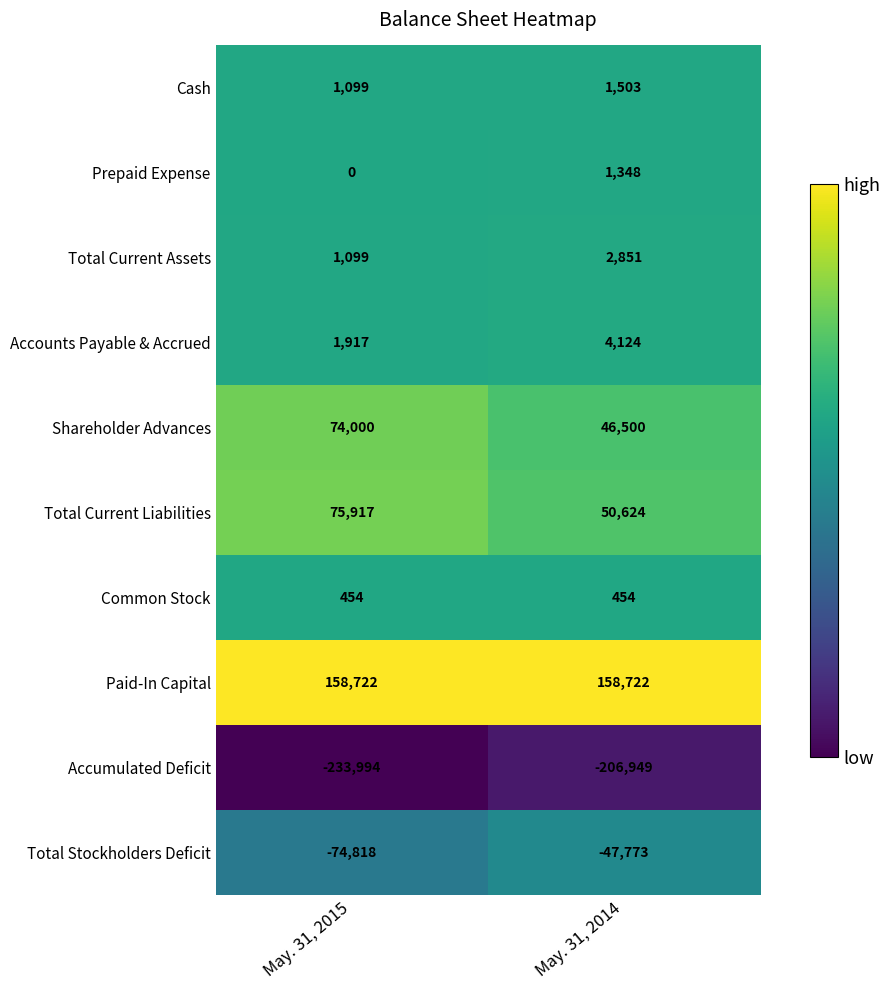

Between May. 31, 2015 and May. 31, 2014, which series saw the biggest shift?

Shareholder Advances